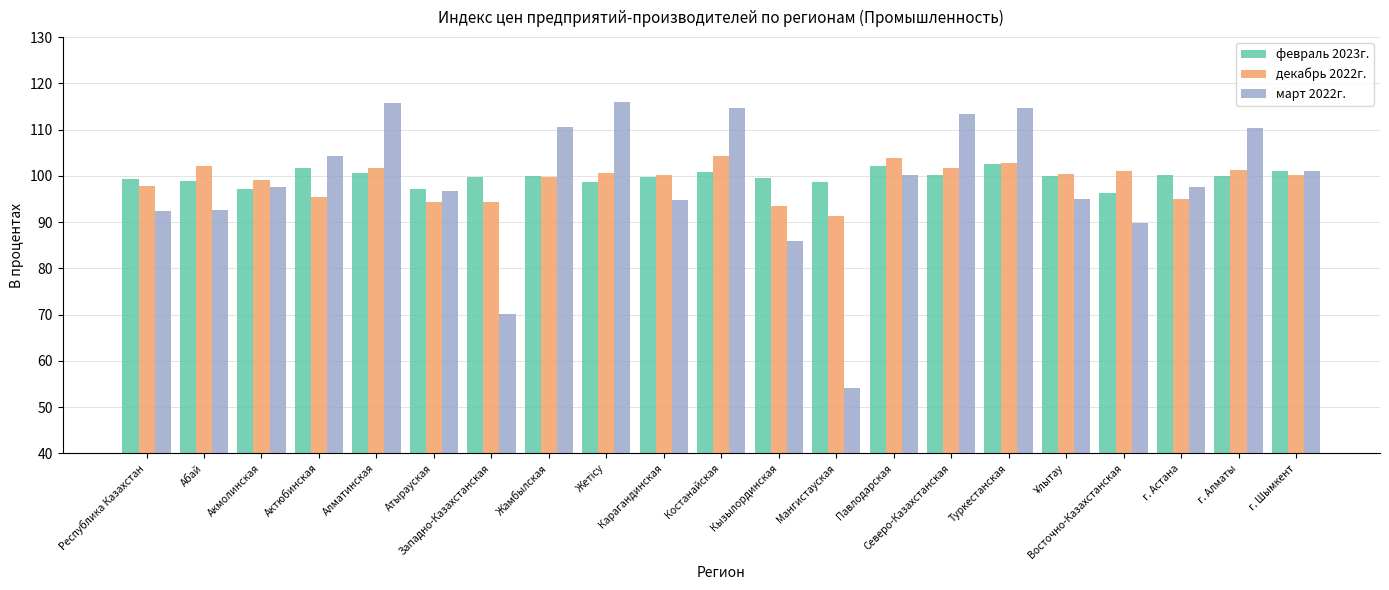

The value of февраль 2023г. at Западно-Казахстанская is 23.8. True or false?

False